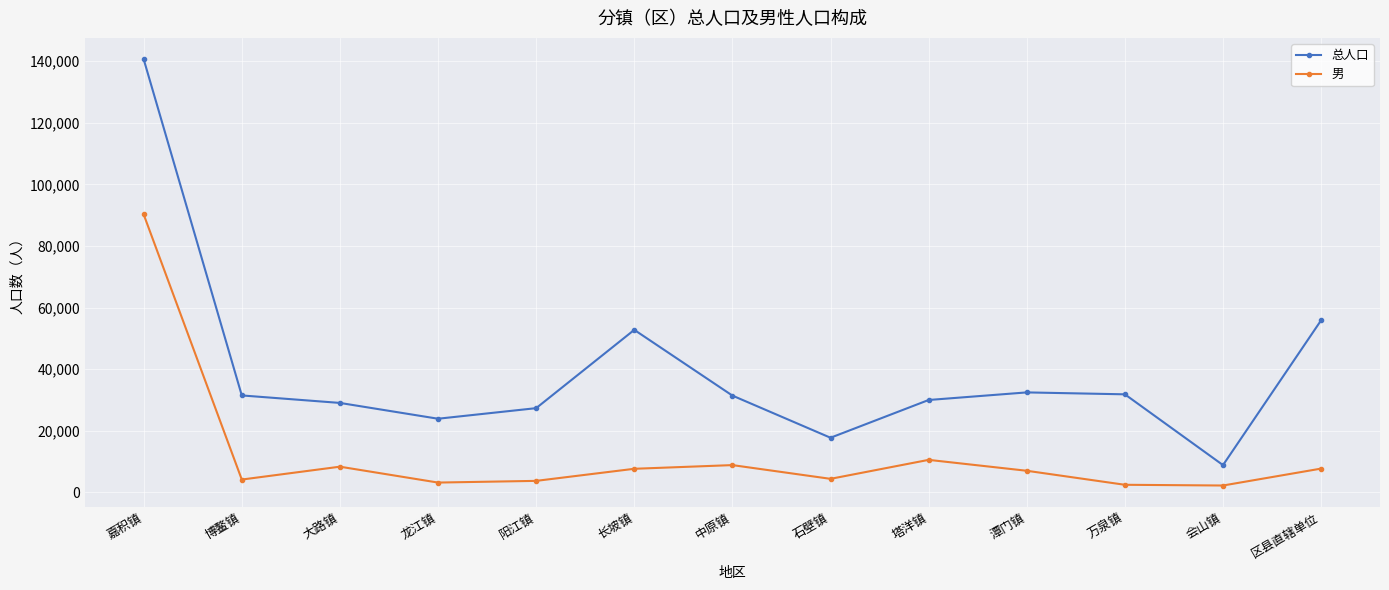

In 男, how many points are lower than both neighbors (excluding endpoints)?

4